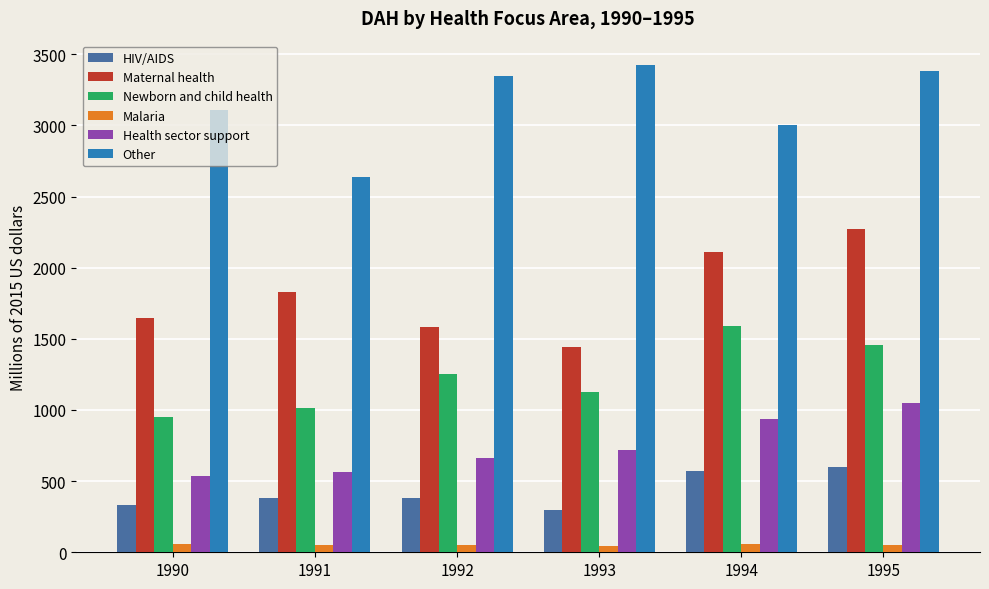

Is it true that HIV/AIDS equals 931.0 at 1994?

False